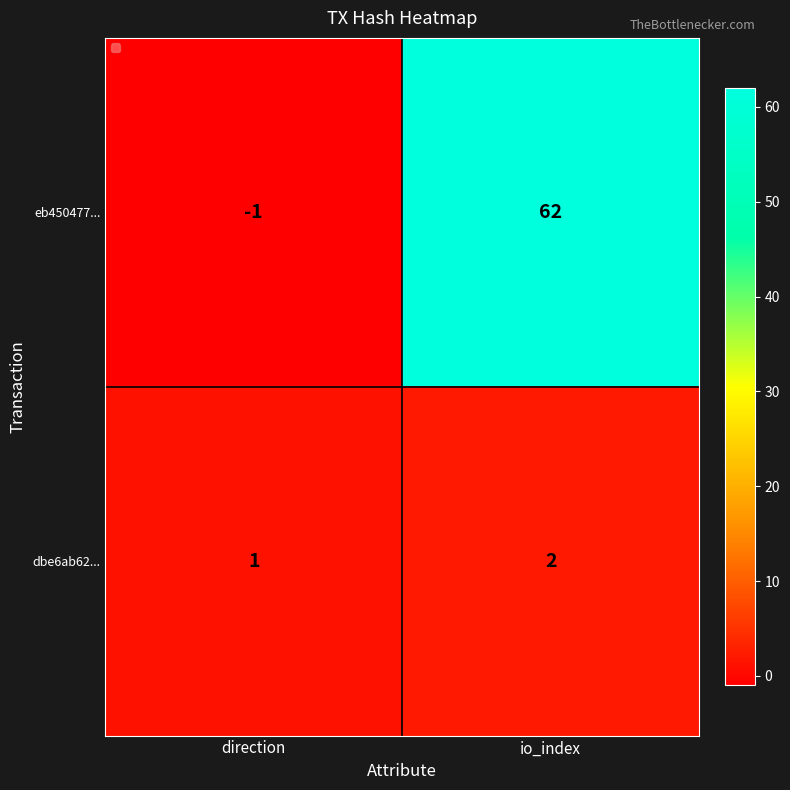

Rank the categories by dbe6ab62... value from highest to lowest.

io_index, direction